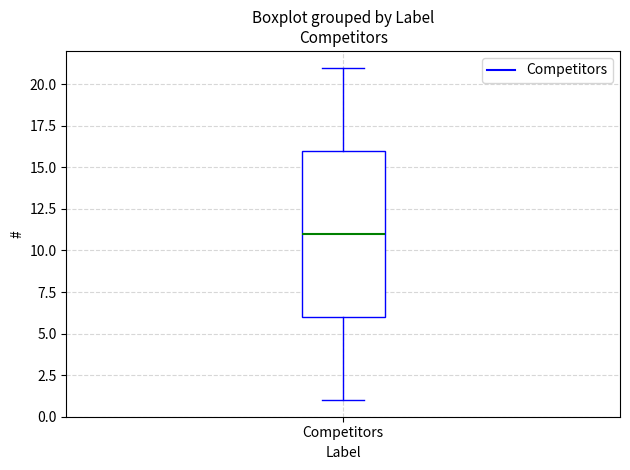

Transcribe this box plot: give where the median line is, the range the box spans, and where the two whiskers end, as read against the y-axis. The values are not printed on the chart, so give them approximately, as read against the axis.

median 11, box 6 to 16, whiskers 1 to 21